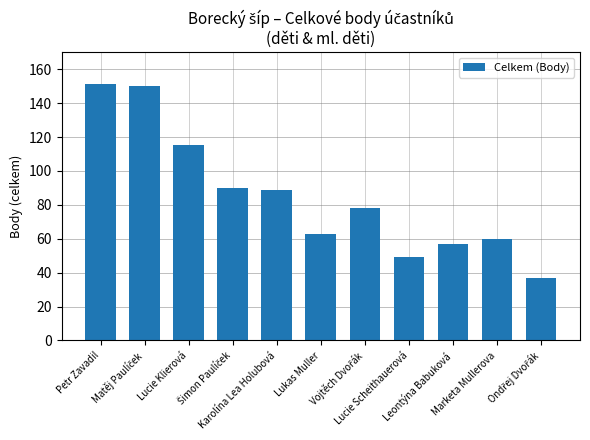

What is the difference between the maximum and minimum values?

114